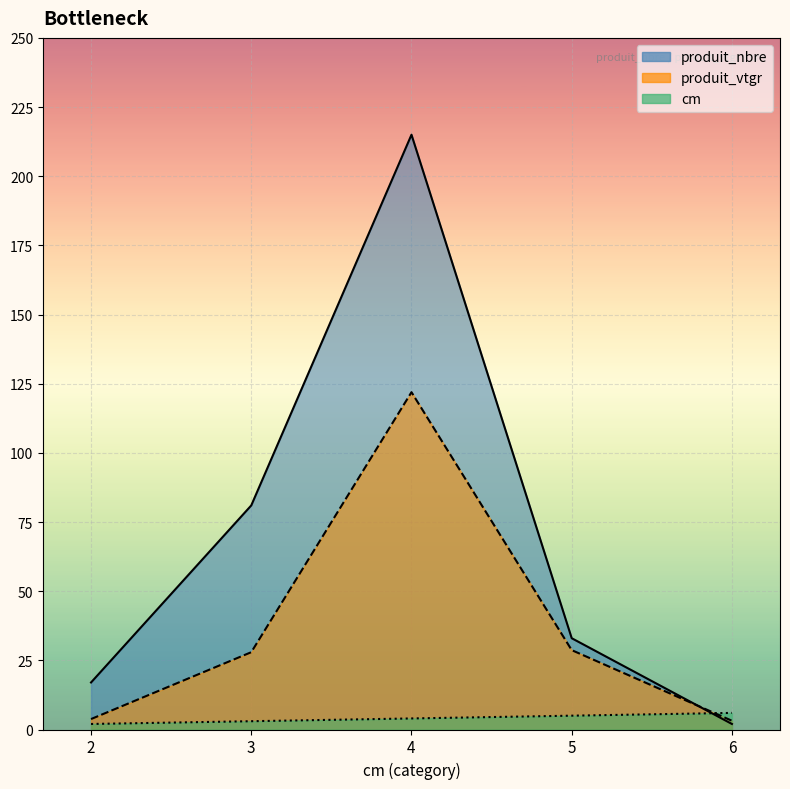

What is the difference between the highest and lowest values at 4?

211.0